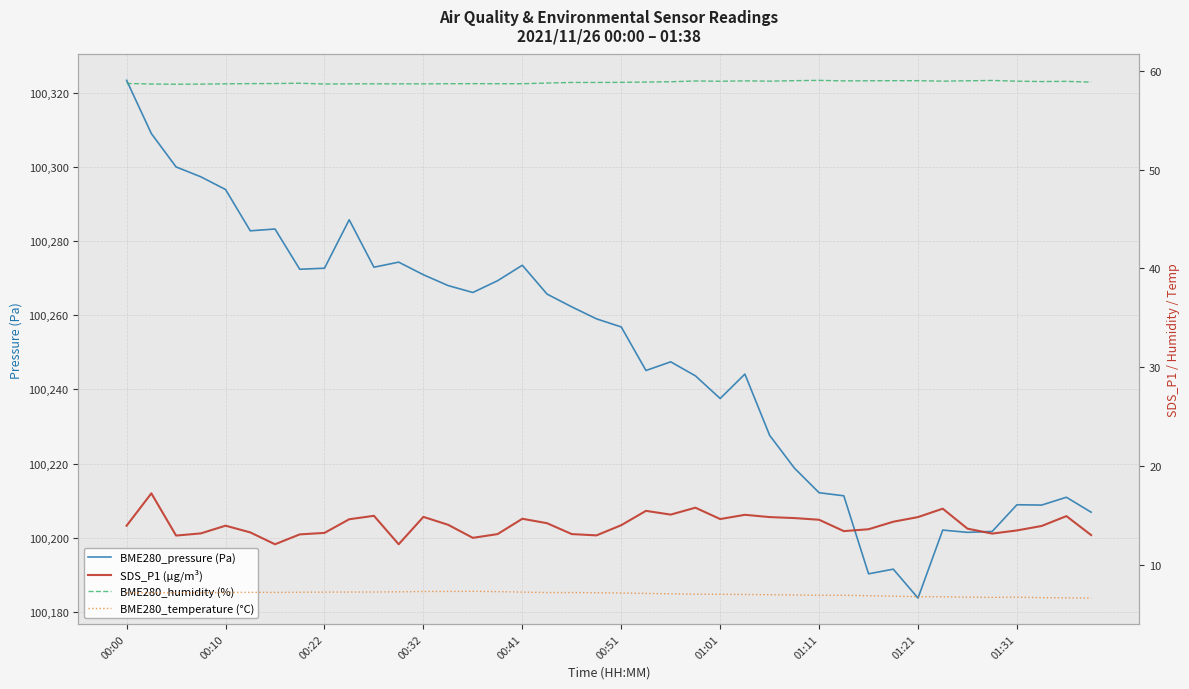

Which series has the largest range (max minus min)?

BME280_pressure (Pa)